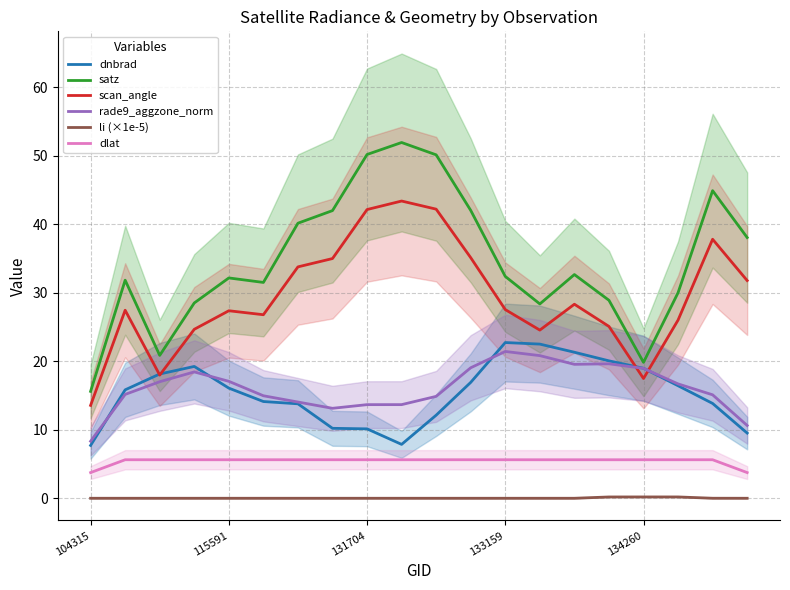

How many interior local valleys does the satz series have?

4